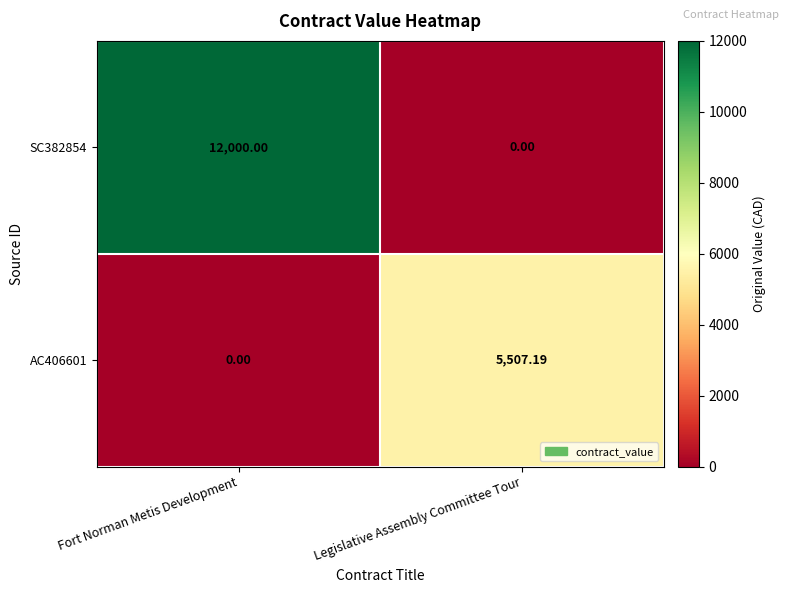

Where is AC406601 nearest to the value 2753?

Fort Norman Metis Development